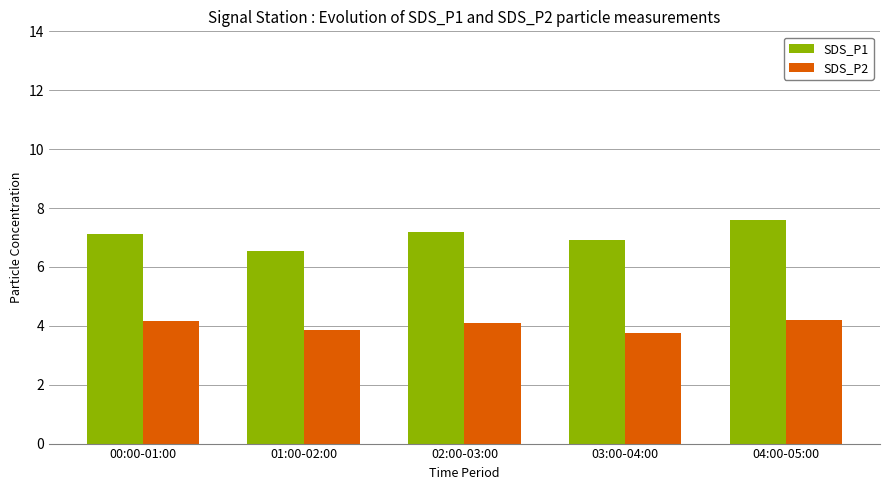

Which series has the largest range (max minus min)?

SDS_P1